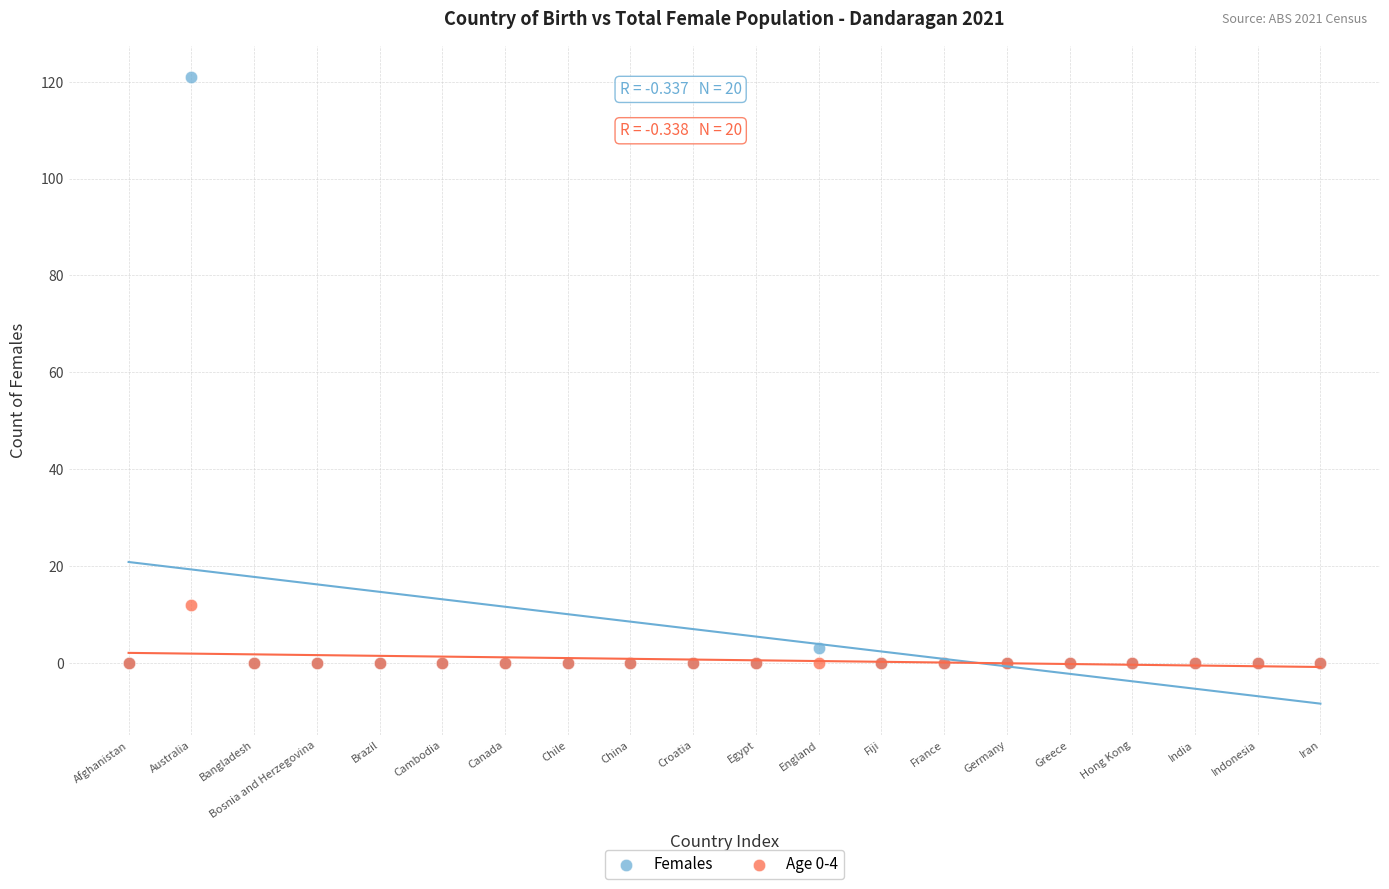

In the Females series, what Y value is closest to 60?

3